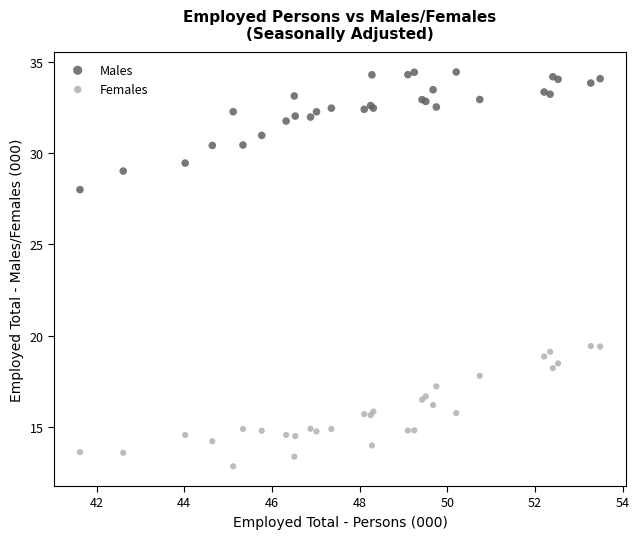

Which series contains the lowest Y value?

Females